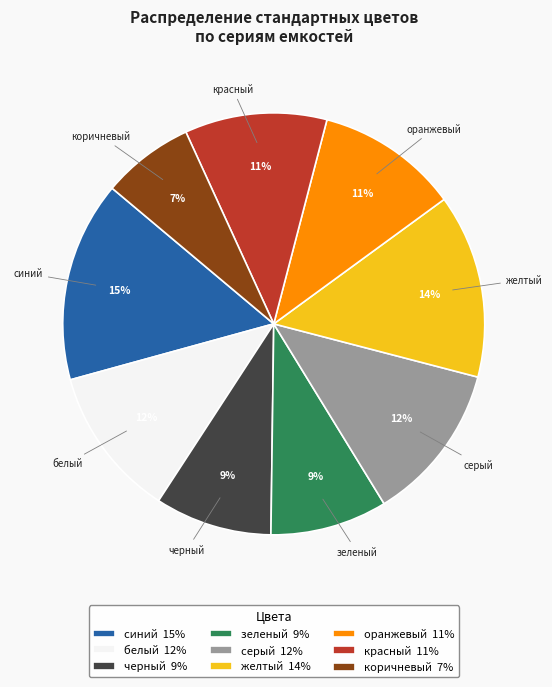

Approximately how many times larger is the value at оранжевый 11% compared to зеленый 9%?

1.2